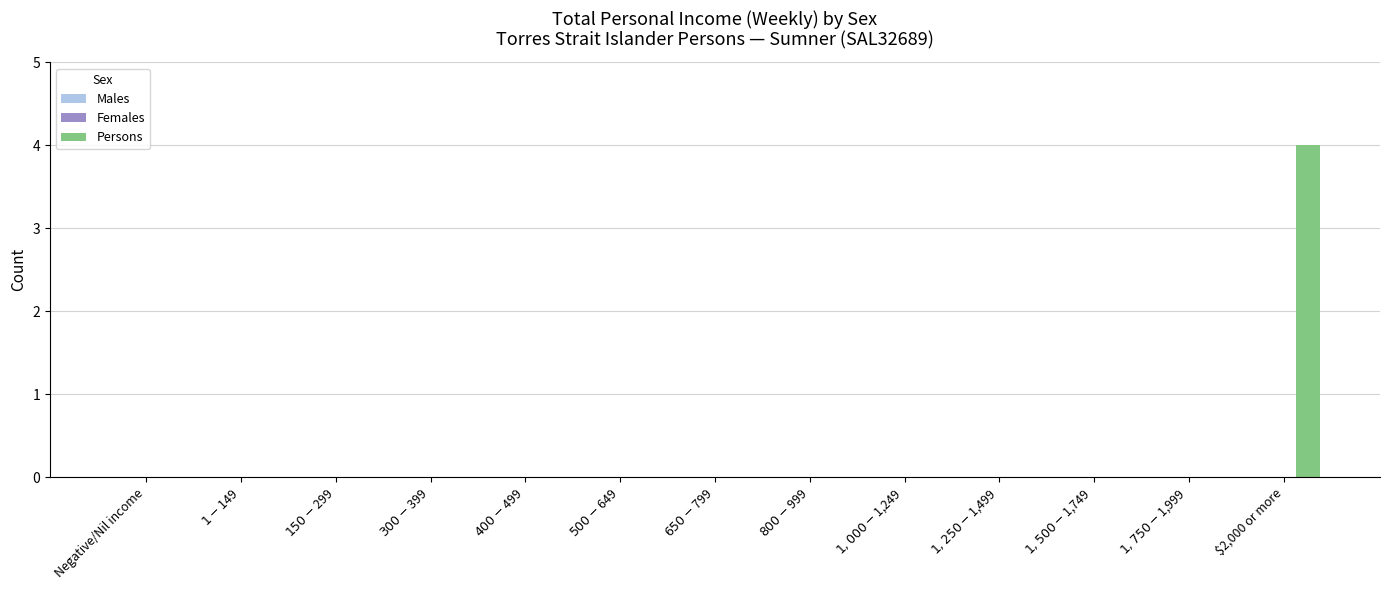

The chart shows a value of 5 at $2,000 or more. True or false?

False